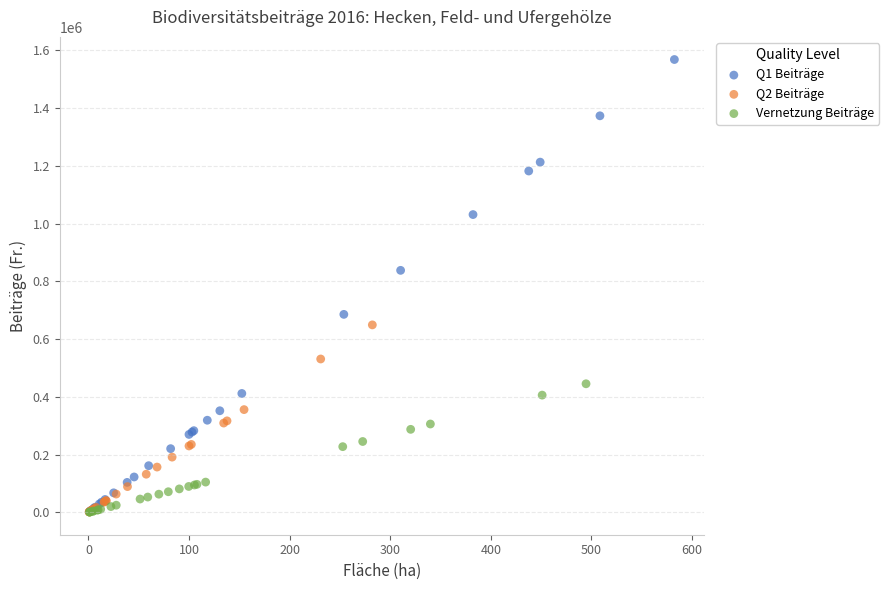

What are all the series names shown in the legend?

Q1 Beiträge, Q2 Beiträge, Vernetzung Beiträge